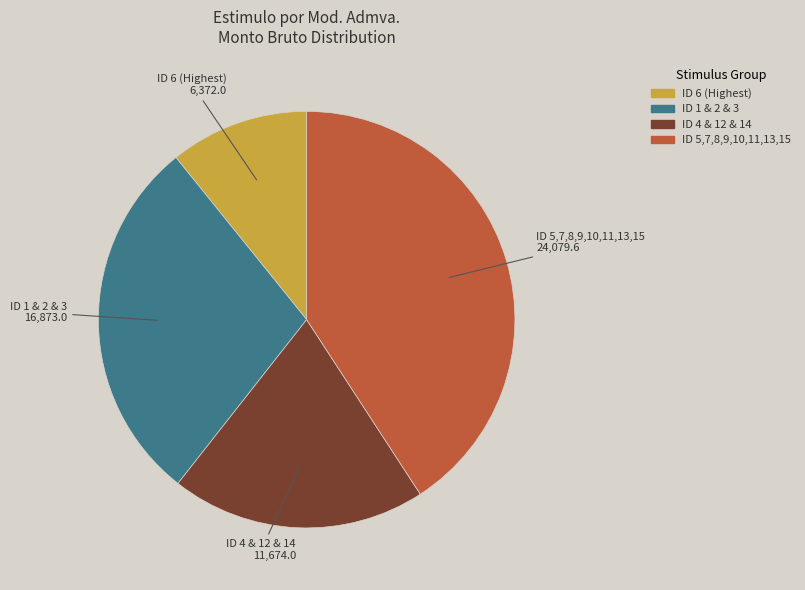

Does any single category account for the majority?

No